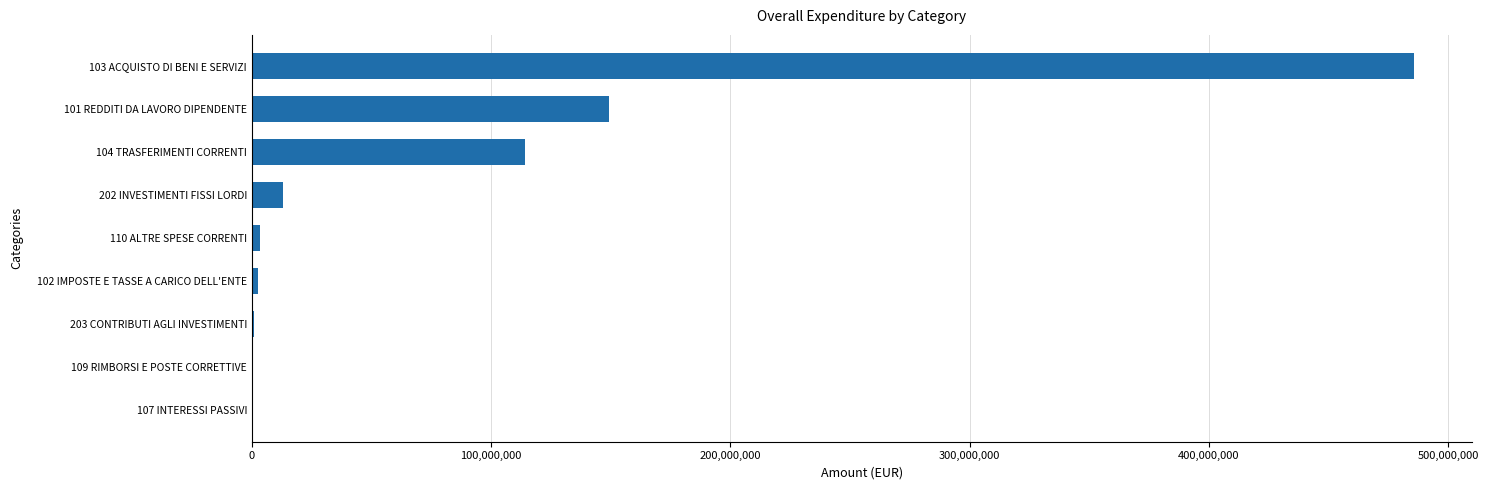

Where is the data nearest to the value 242804912?

101 REDDITI DA LAVORO DIPENDENTE